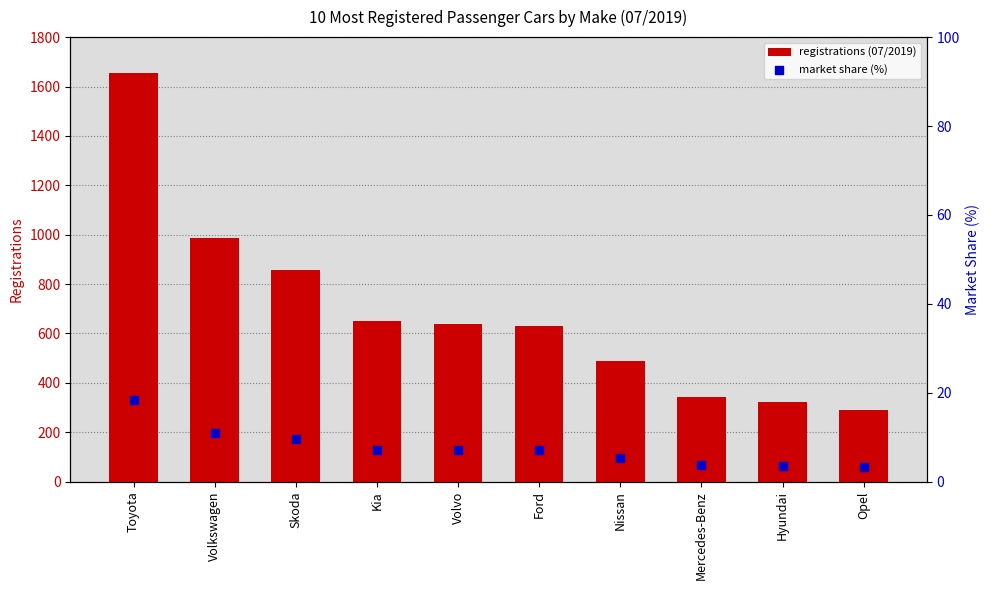

At which category is the sum across all series the highest?

Toyota